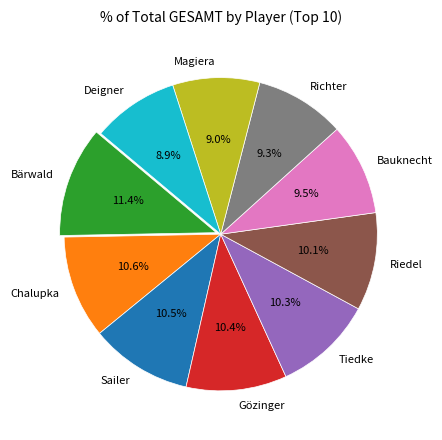

To the nearest percent, what is the average slice percentage?

10%